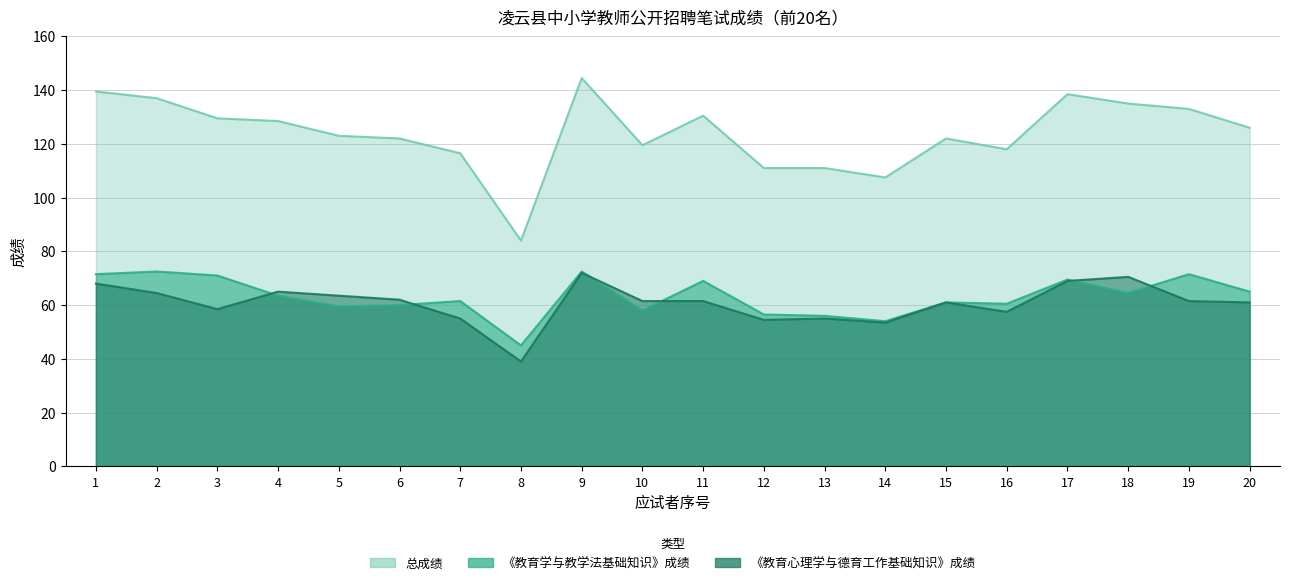

What is the maximum value for 《教育心理学与德育工作基础知识》成绩?

72.0